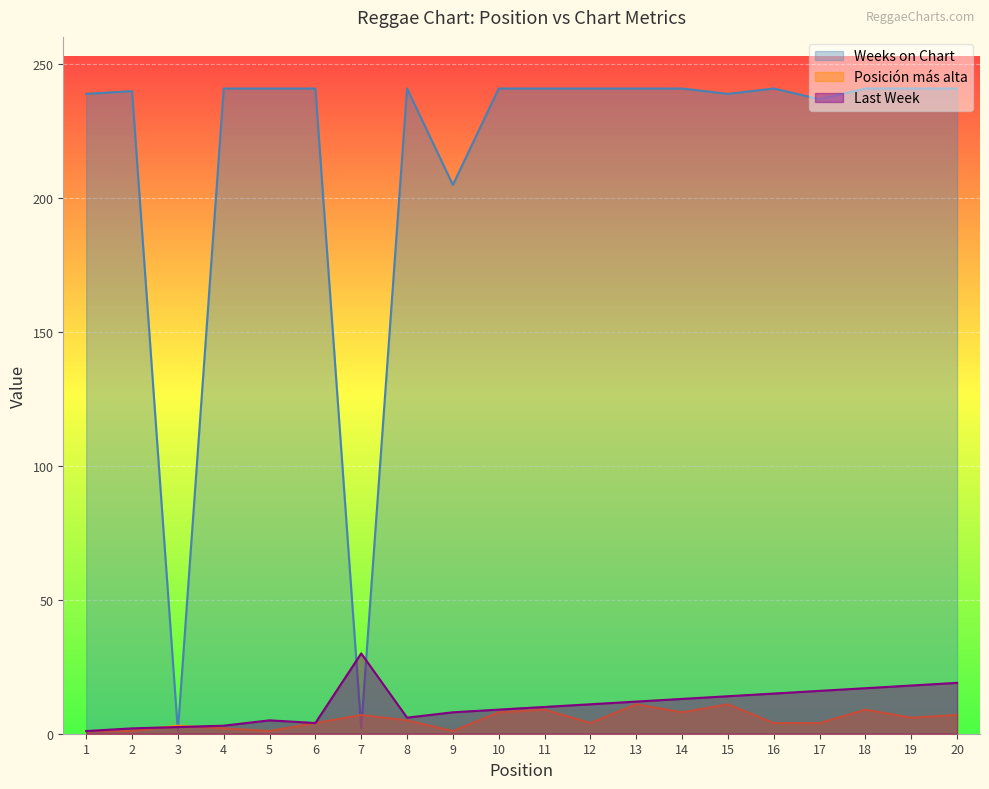

Which series ends up on top after the final intersection of Weeks on Chart and Posición más alta?

Weeks on Chart